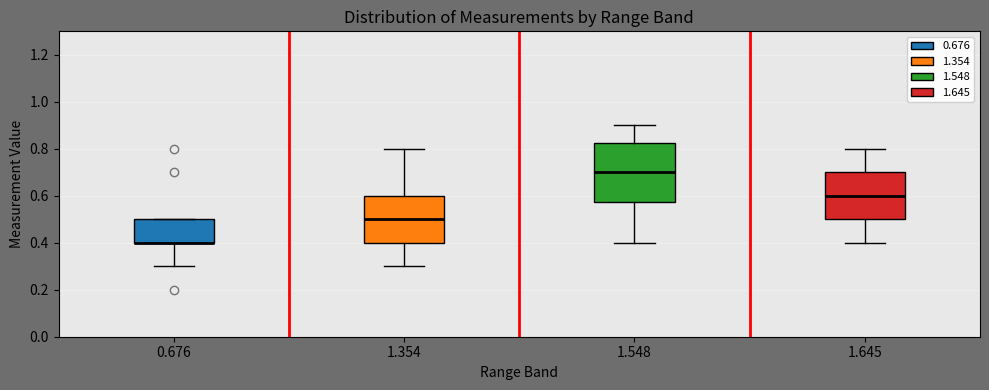

Reading left to right, read every box against the y-axis: the position of its median line, the range the box covers, and the ends of its whiskers. The values are not printed on the chart, so give them approximately, as read against the axis.

0.676: median 0.40 (drawn on the box's lower edge), box 0.40 to 0.50, whiskers 0.30 to 0.50
1.354: median 0.50, box 0.40 to 0.60, whiskers 0.30 to 0.80
1.548: median 0.70, box 0.58 to 0.82, whiskers 0.40 to 0.90
1.645: median 0.60, box 0.50 to 0.70, whiskers 0.40 to 0.80